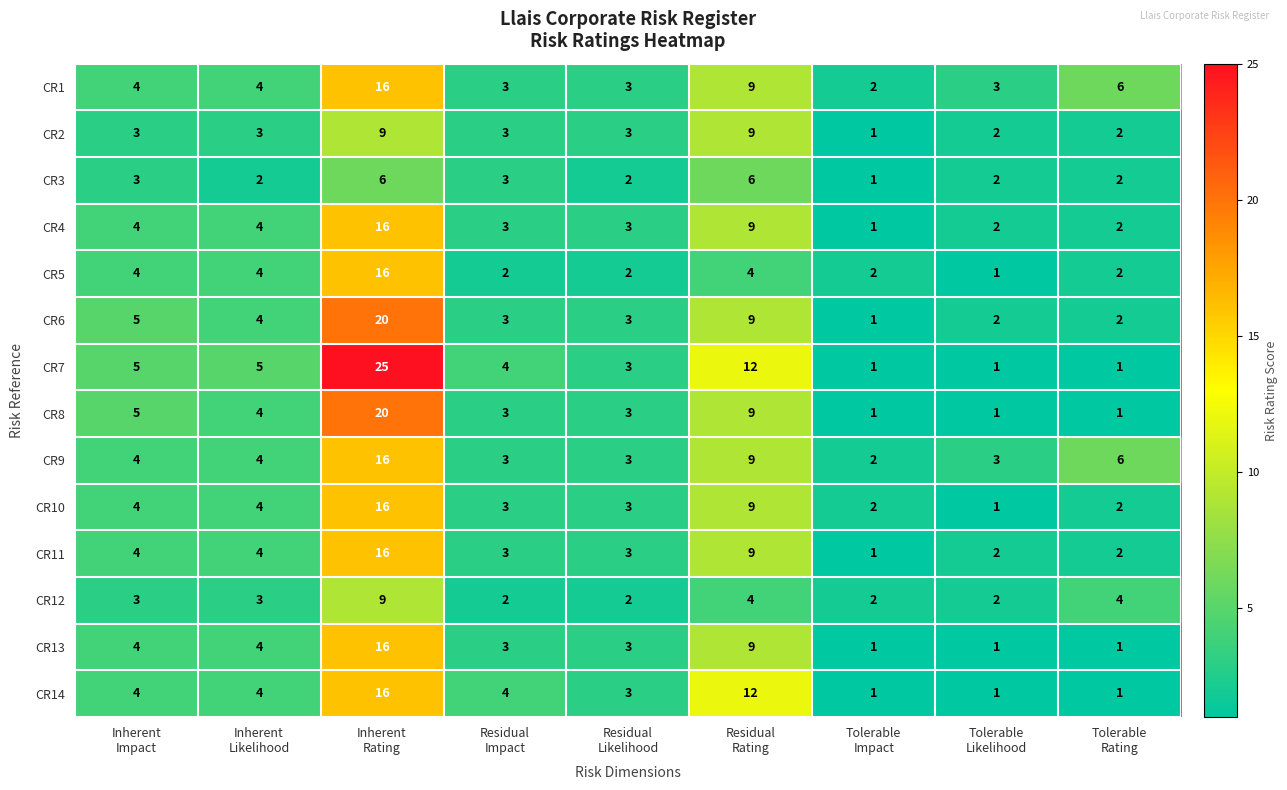

What is the maximum value for CR13?

16